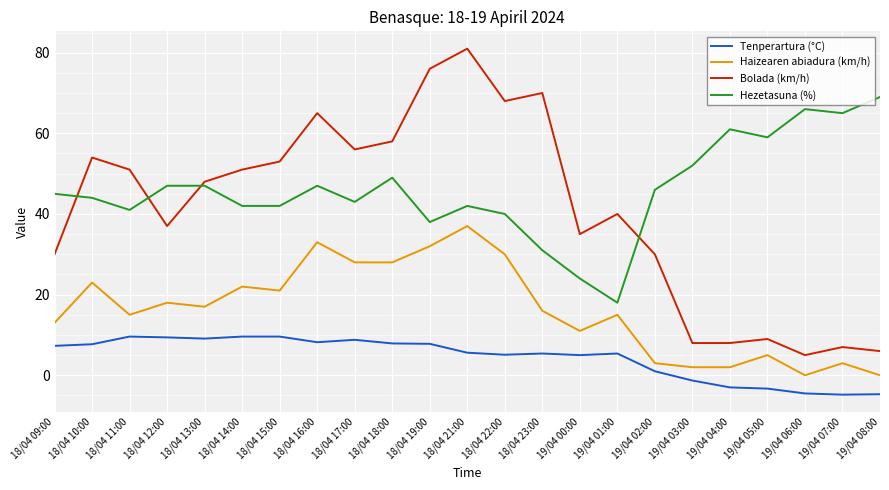

What is the lowest value of the Hezetasuna (%) series?

18.0